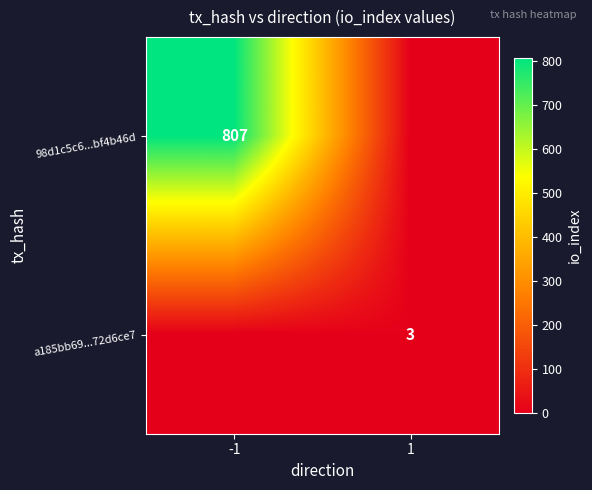

Is it true that 98d1c5c6...bf4b46d equals 807 at -1?

True